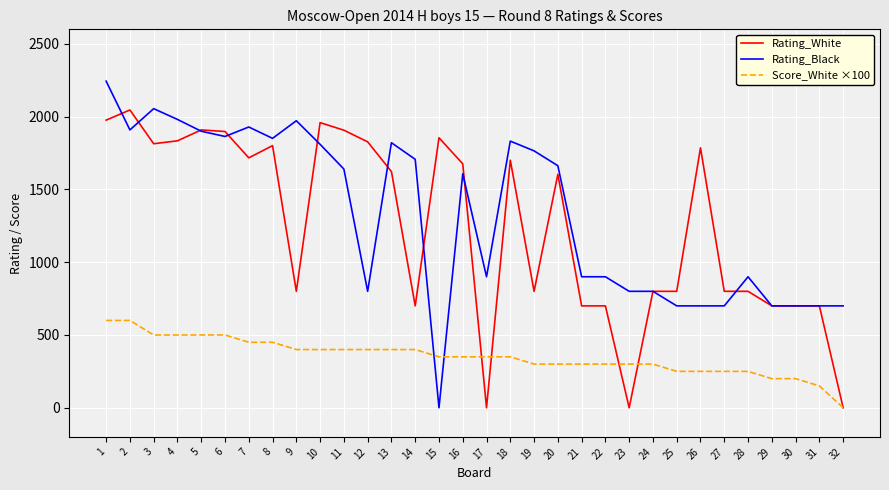

How many times do Score_White ×100 and Rating_Black cross each other?

2